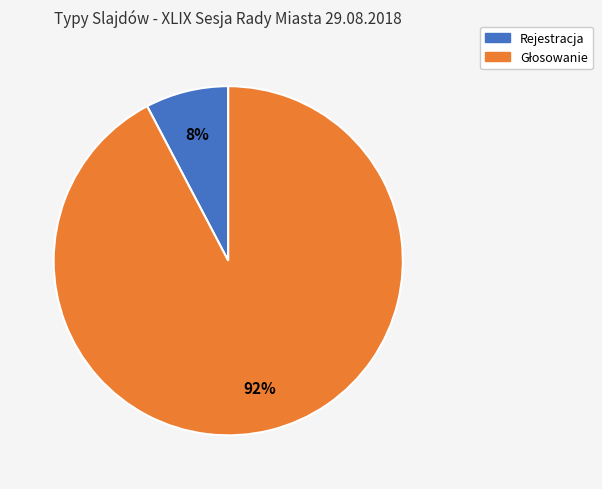

Is there a majority slice in this chart?

Yes